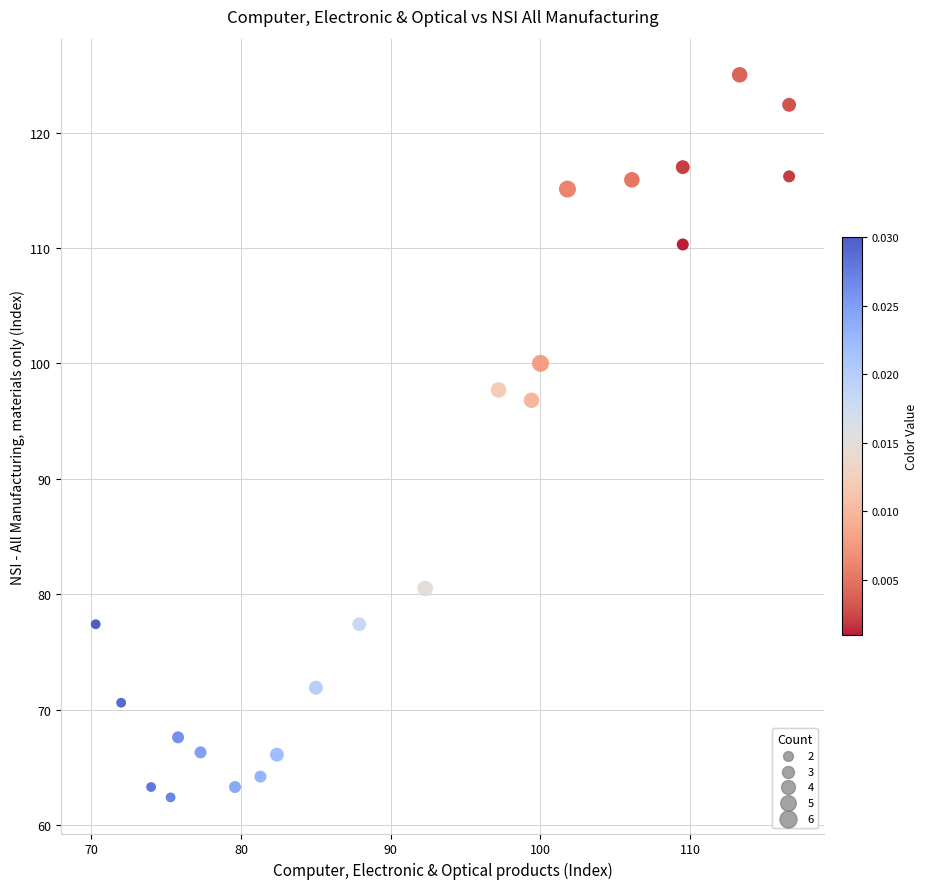

What Y value in the scatter plot is closest to 93?

96.8